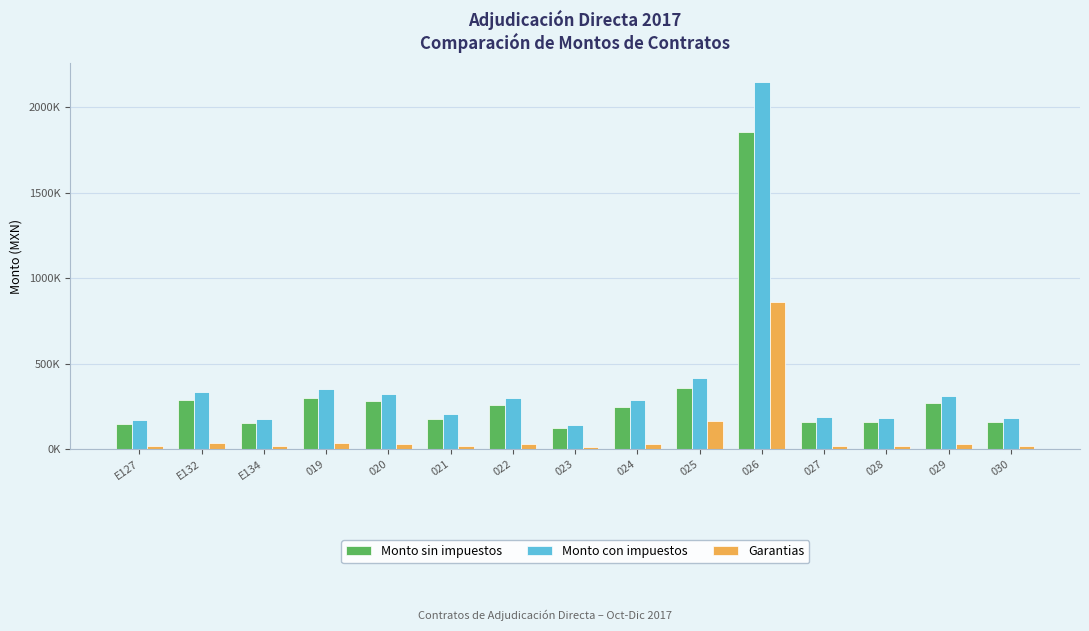

What is the difference between the Garantias values at 020 and 026?

827604.2